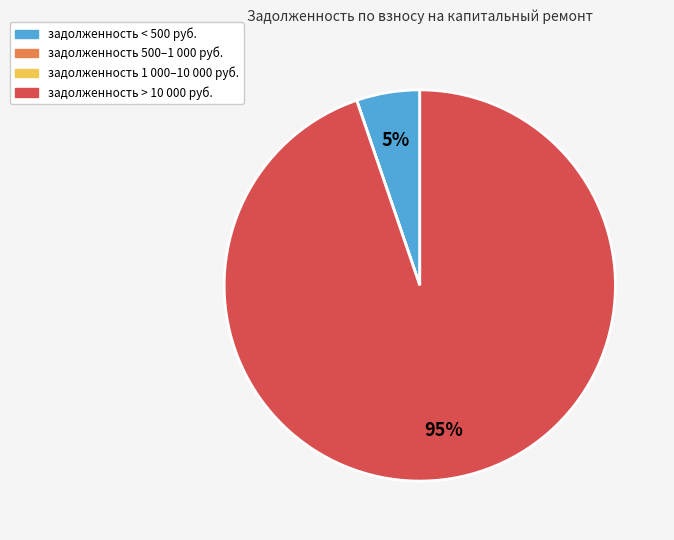

Is there any slice that represents more than half of the pie?

Yes